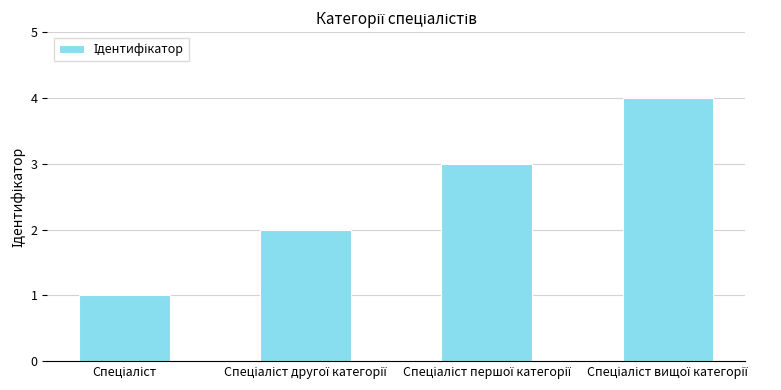

What is the maximum value shown in the chart?

4